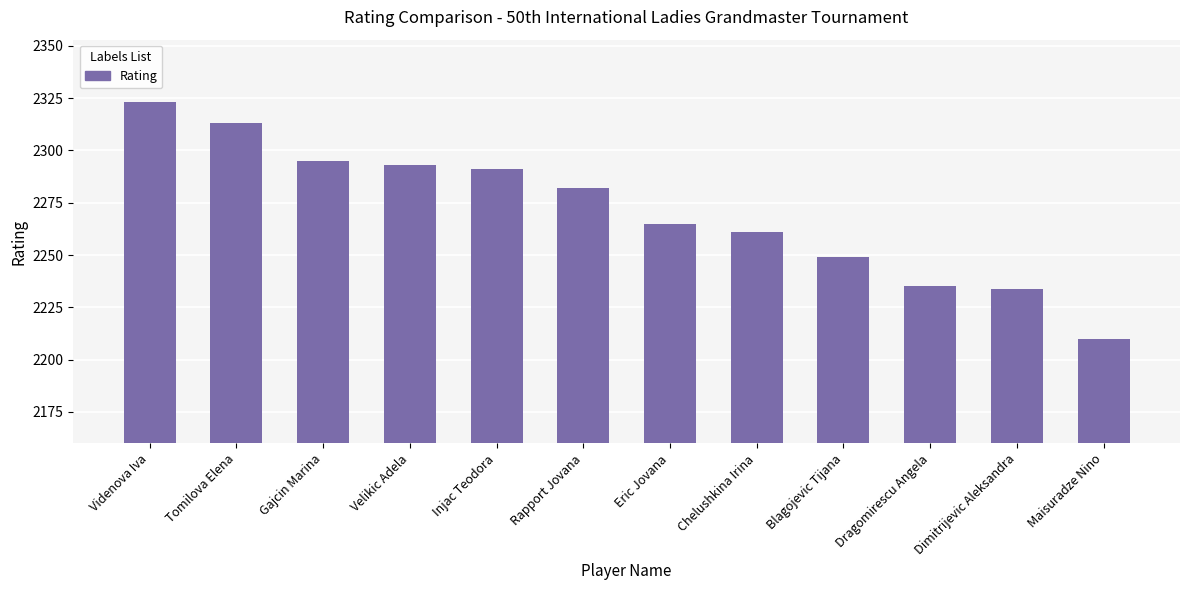

Reading left to right, list all the values displayed in this chart.

Videnova Iva=2323	Tomilova Elena=2313	Gajcin Marina=2295	Velikic Adela=2293	Injac Teodora=2291	Rapport Jovana=2282	Eric Jovana=2265	Chelushkina Irina=2261	Blagojevic Tijana=2249	Dragomirescu Angela=2235	Dimitrijevic Aleksandra=2234	Maisuradze Nino=2210